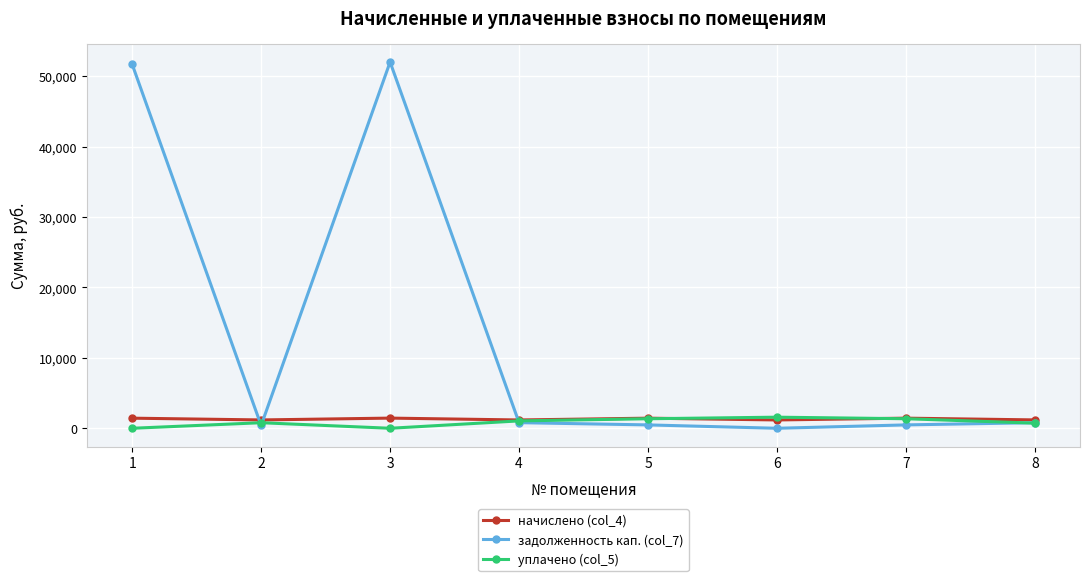

What is the greatest value displayed?

52015.2